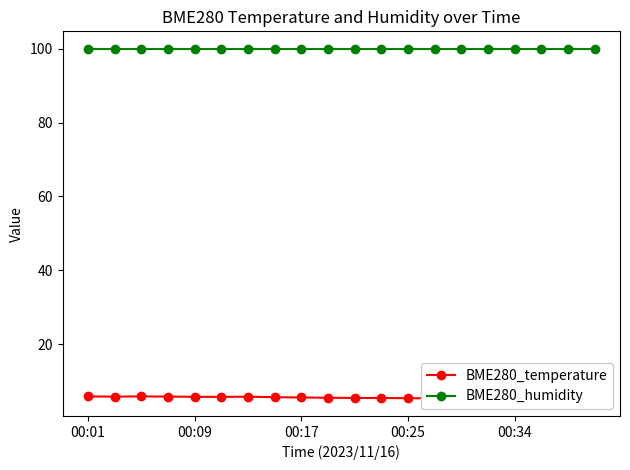

List the labels in order of BME280_humidity value, largest first.

00:01, 00:09, 00:17, 00:25, 00:34, 5, 6, 7, 8, 9, 10, 11, 12, 13, 14, 15, 16, 17, 18, 19